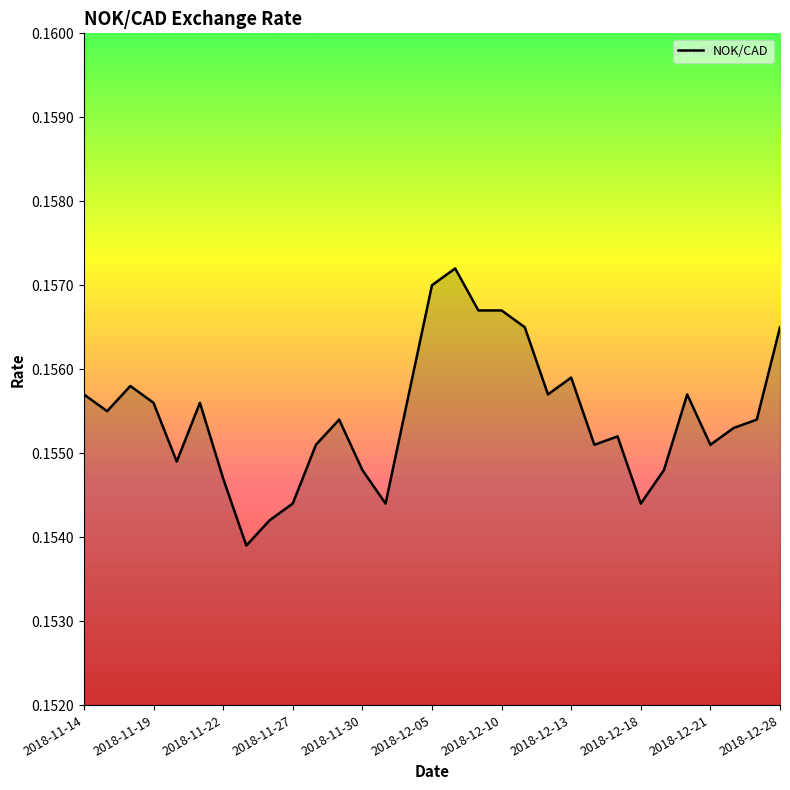

How many points are lower than both their immediate neighbors (excluding endpoints)?

8